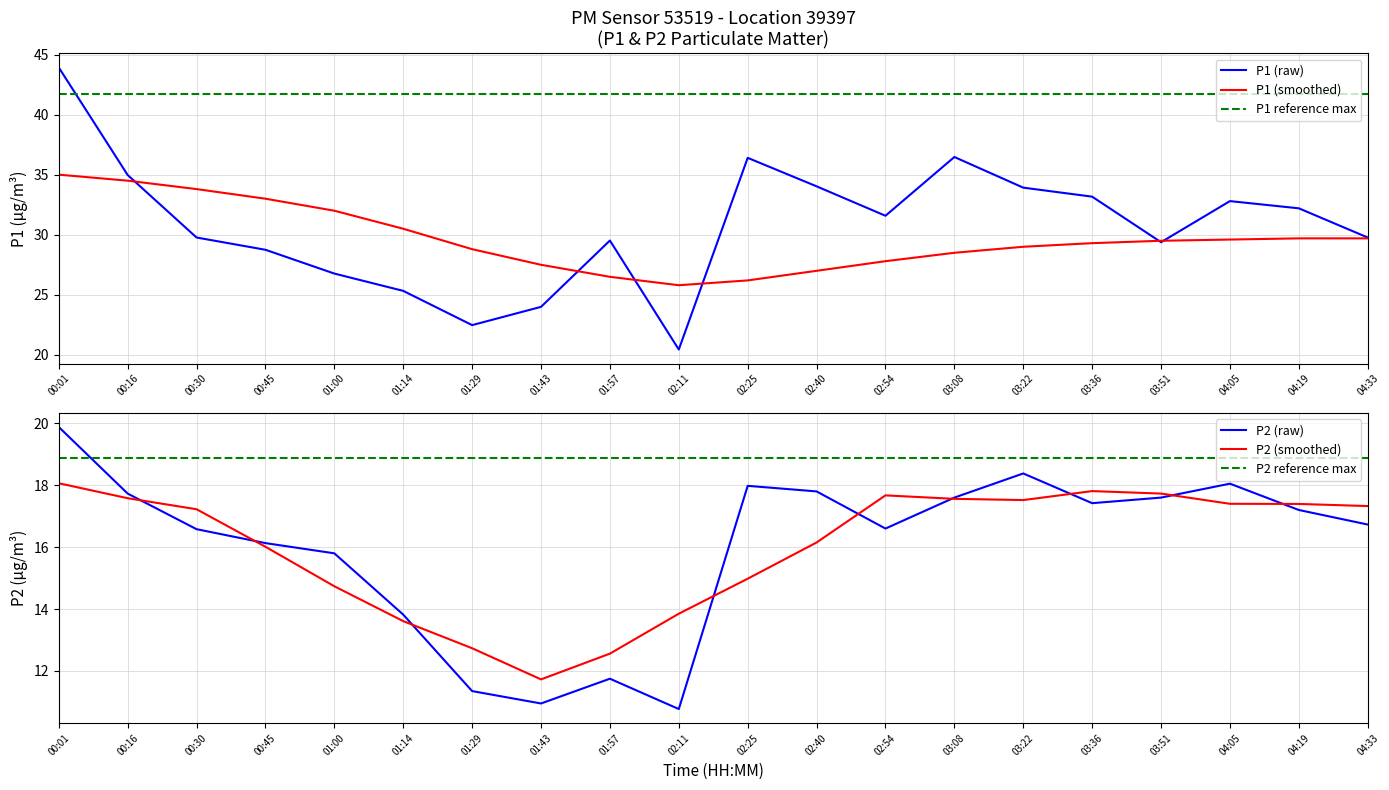

What is the average value of the P1 (raw) series?

30.8